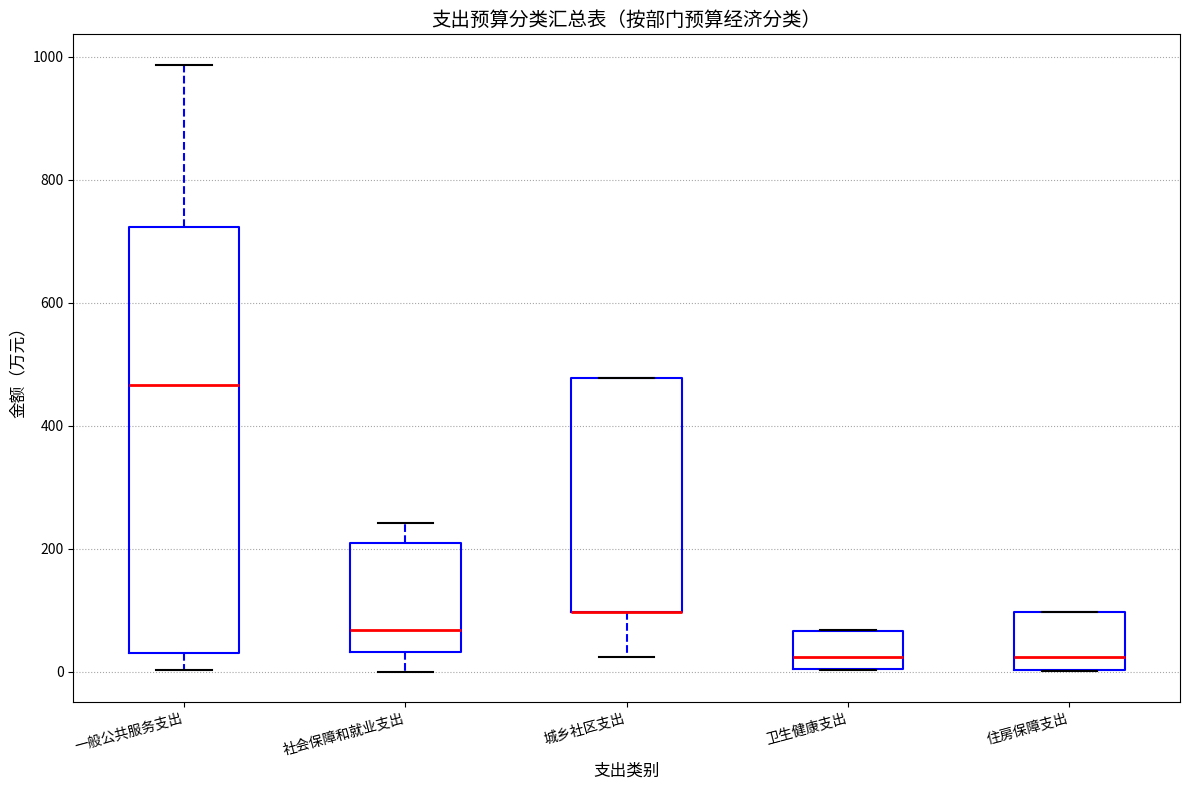

Where is the upper edge of the box for 城乡社区支出 on the y-axis? The values are not printed on the chart, so give them approximately, as read against the axis.

480